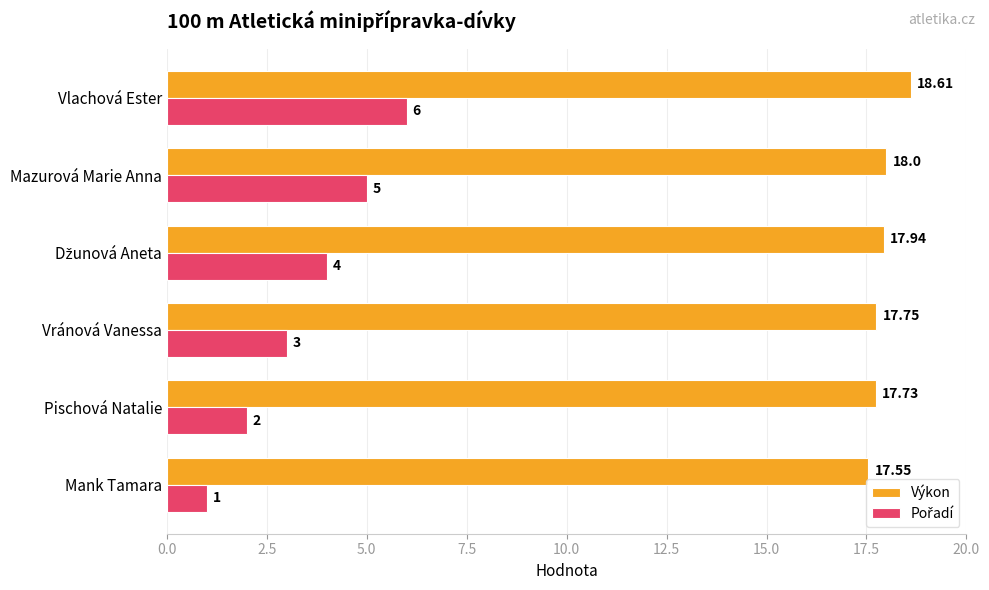

Which category has the lowest value in the Výkon series?

Mank Tamara